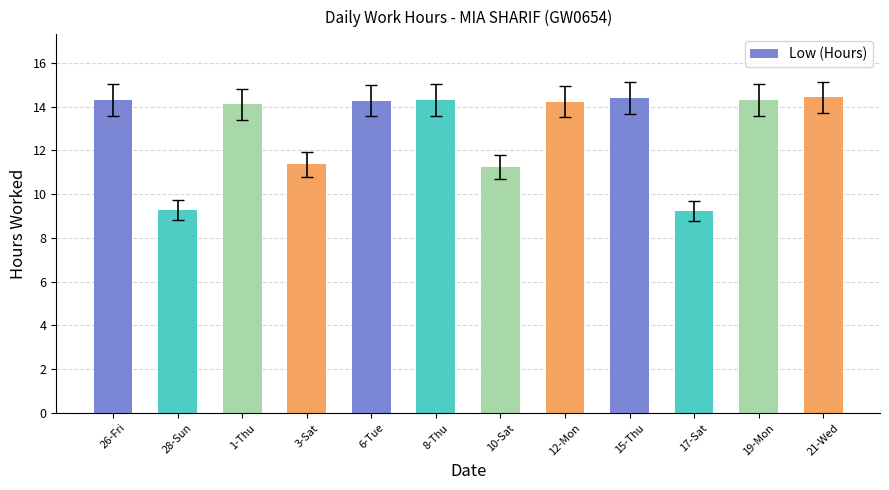

True or false: the data shows 8.8 at 19-Mon.

False